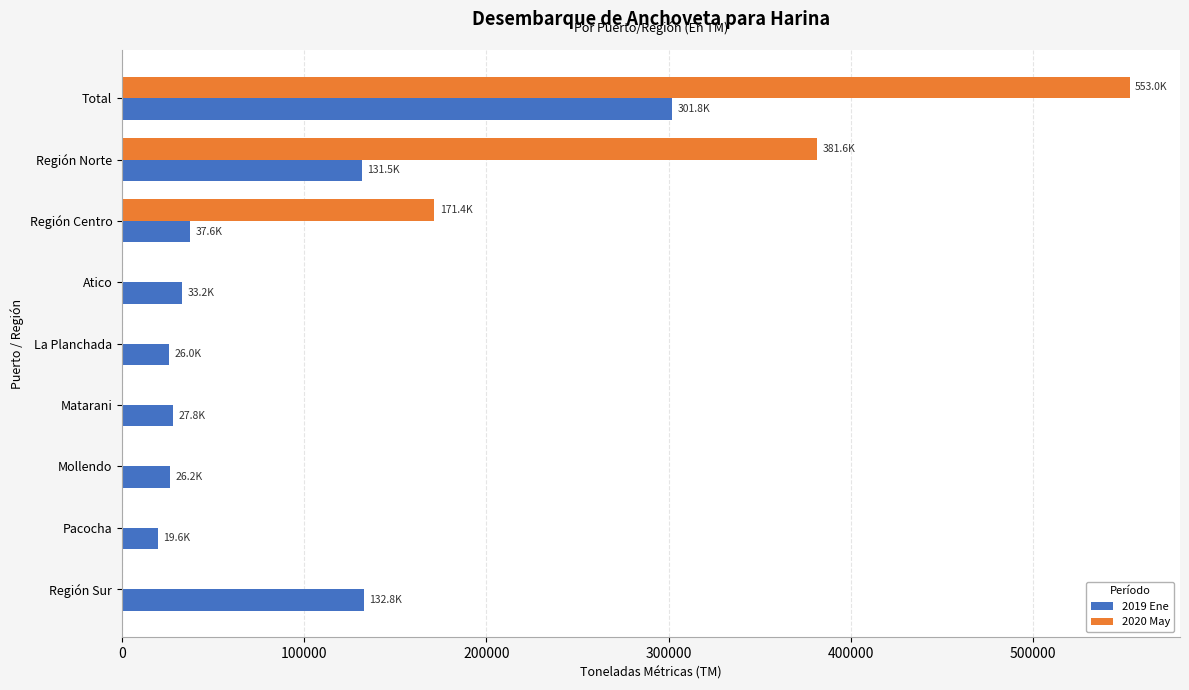

What is the sum of all 2019 Ene values?

736484.9